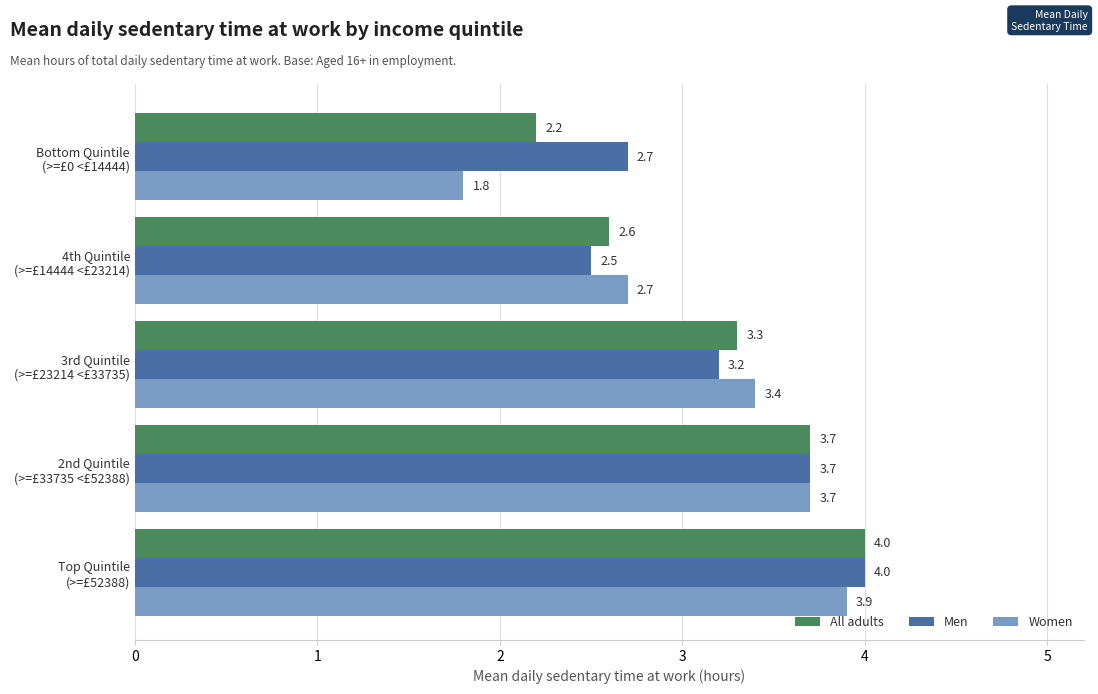

Which series has the largest total across all categories?

Men